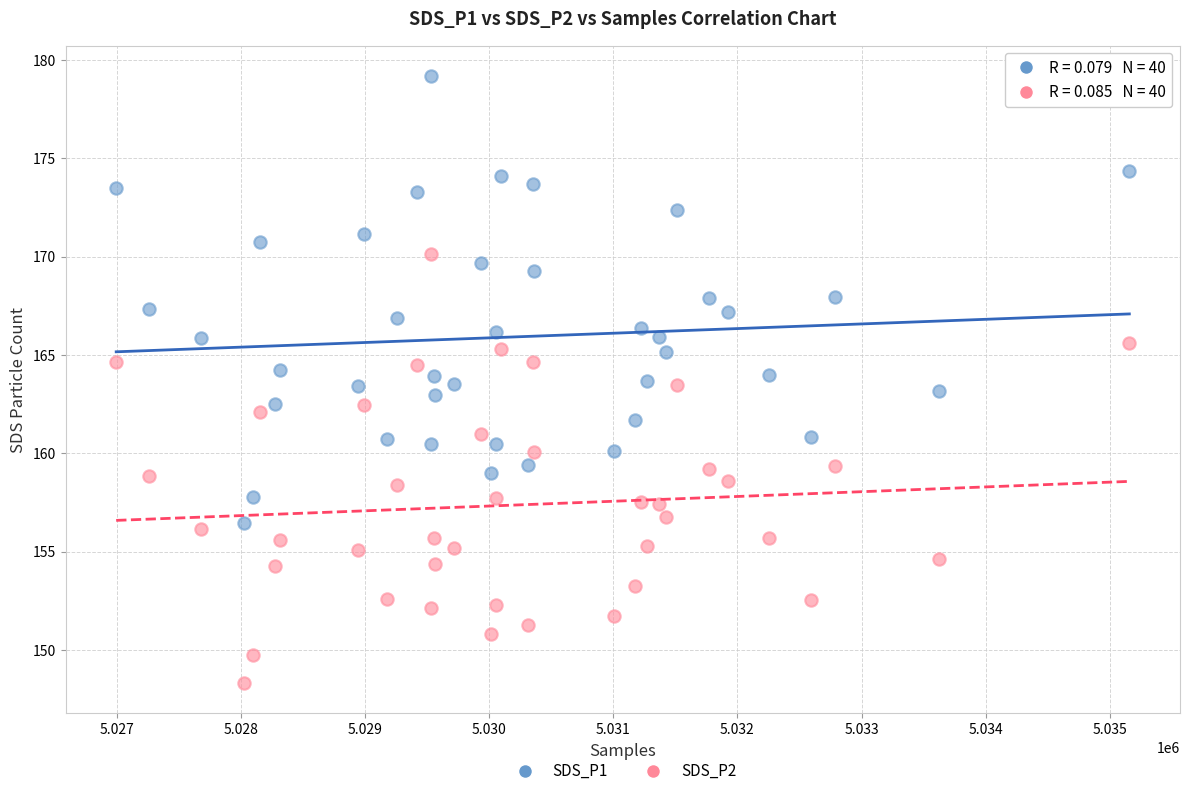

Across all data points, what is the range of Y values (max minus min)?

30.9